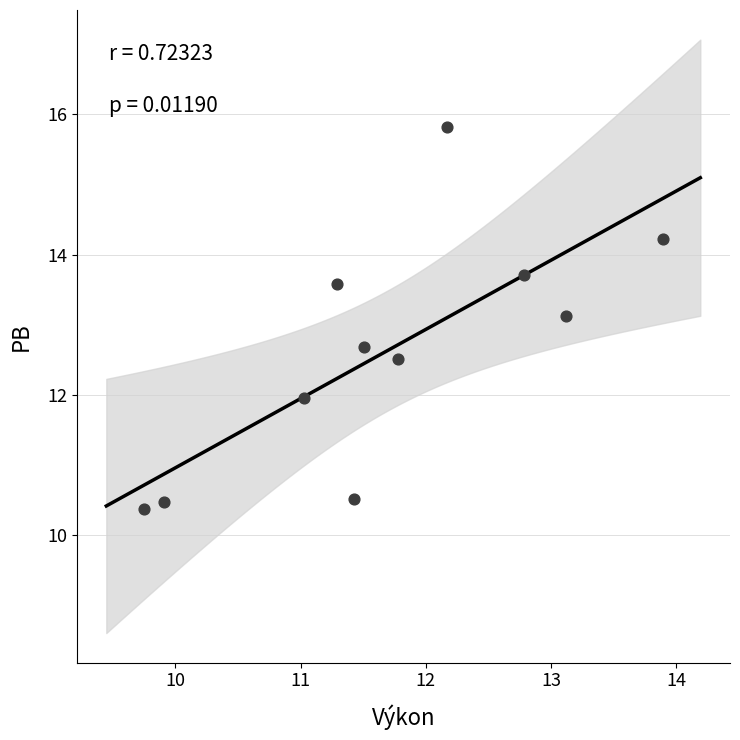

What Y value in the scatter plot is closest to 13?

13.1